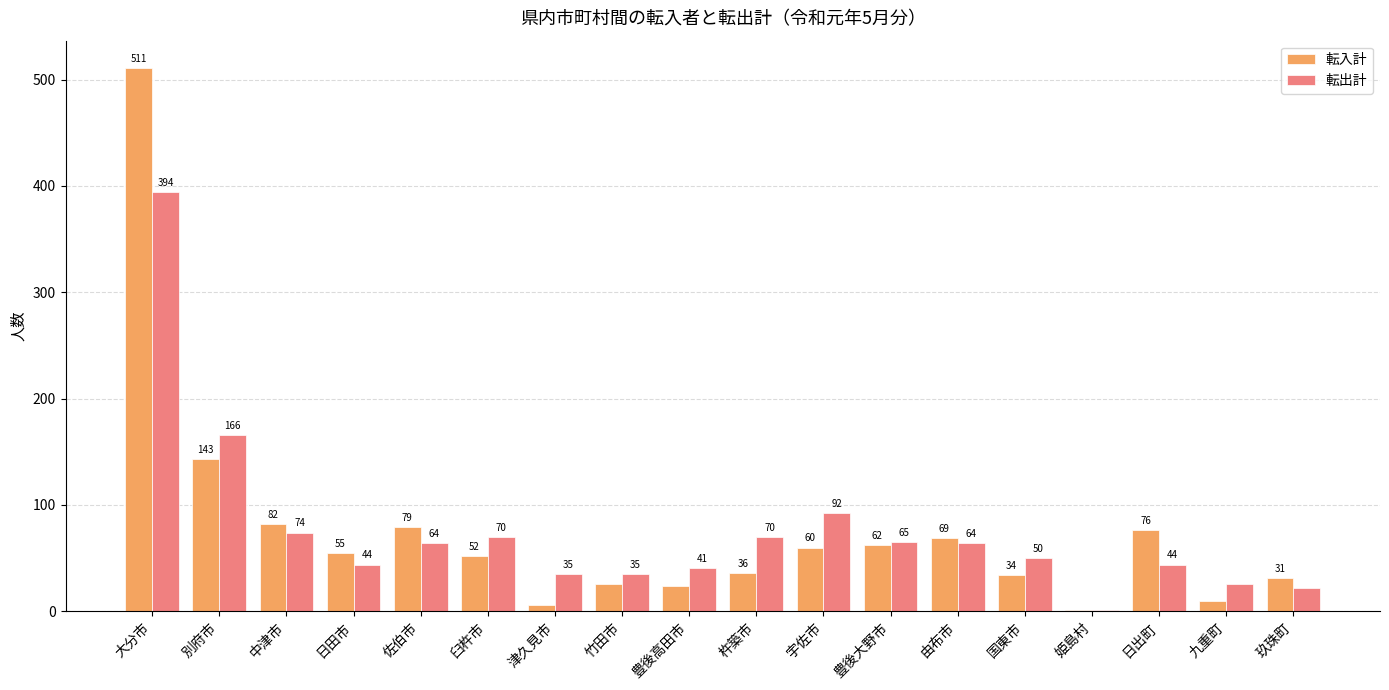

What is the total value across all series at 中津市?

156